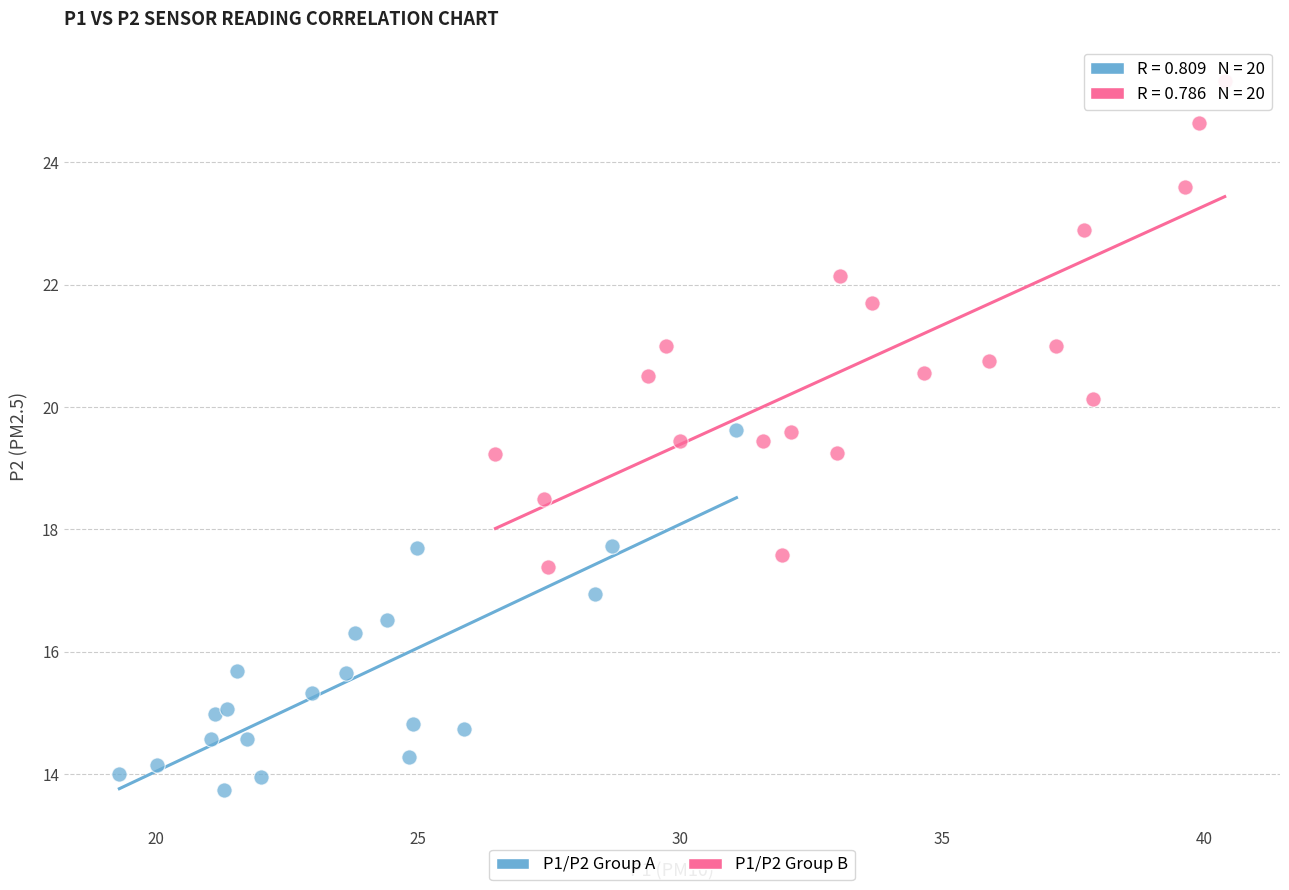

What are all the series names shown in the legend?

P1/P2 Group A, P1/P2 Group B